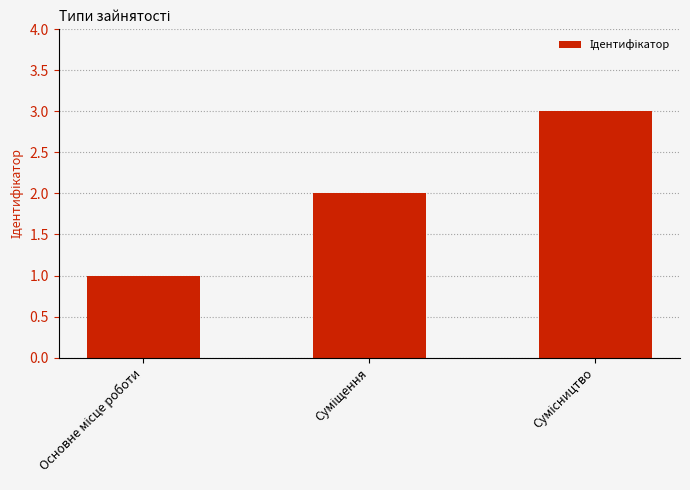

Count the values in the range 1 to 3.

3